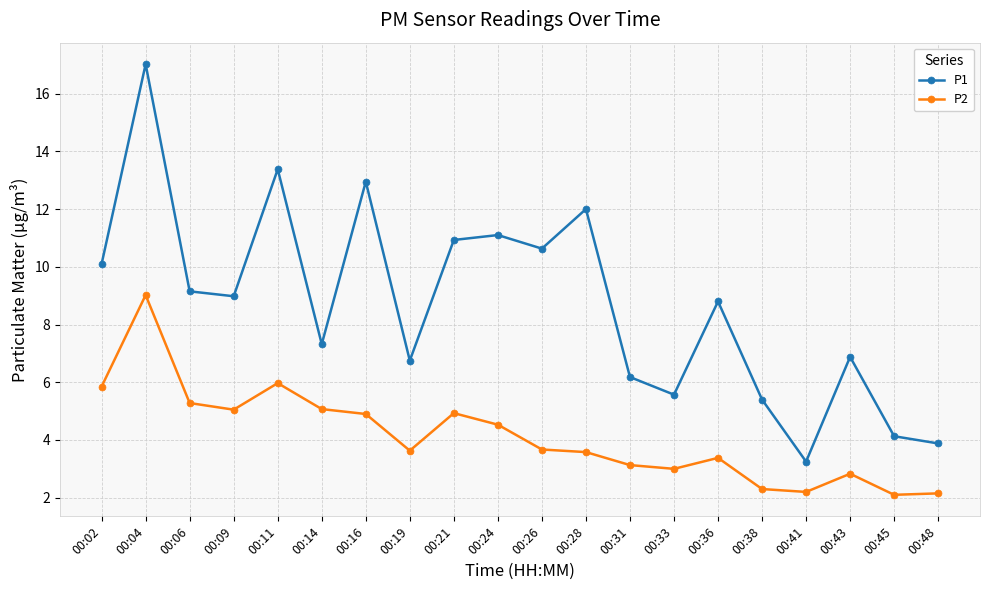

What is the difference between the highest and lowest values at 00:38?

3.1